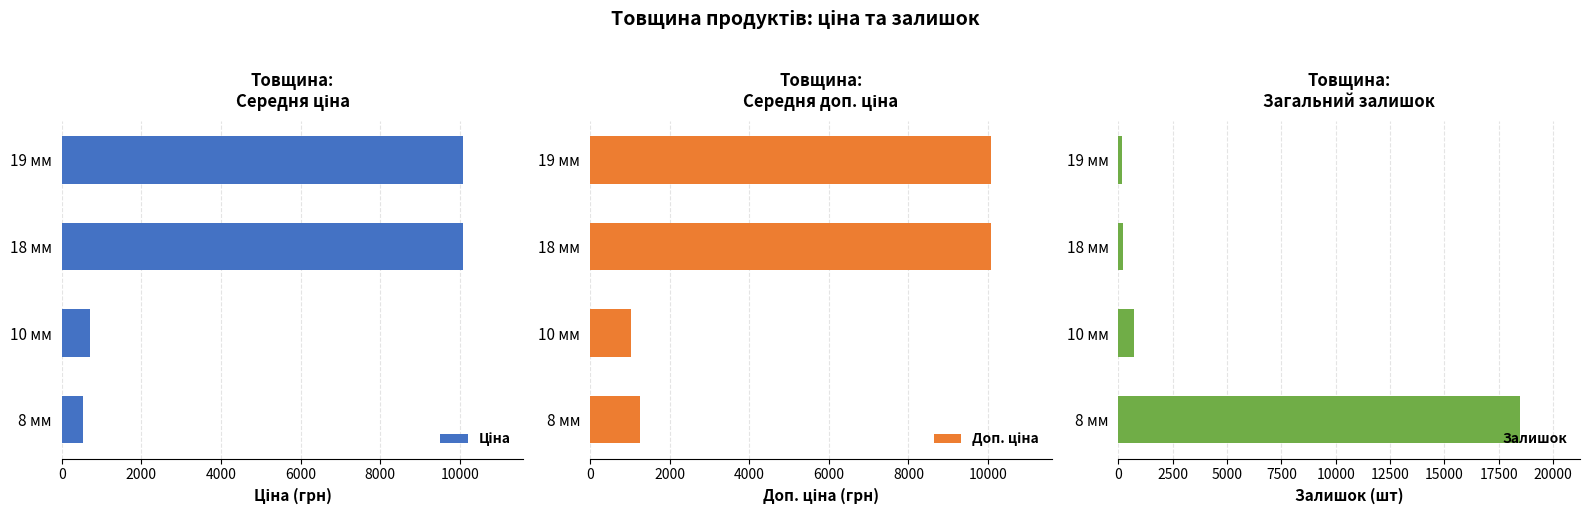

Rank the series by their average value, from lowest to highest.

Залишок, Ціна, Доп. ціна